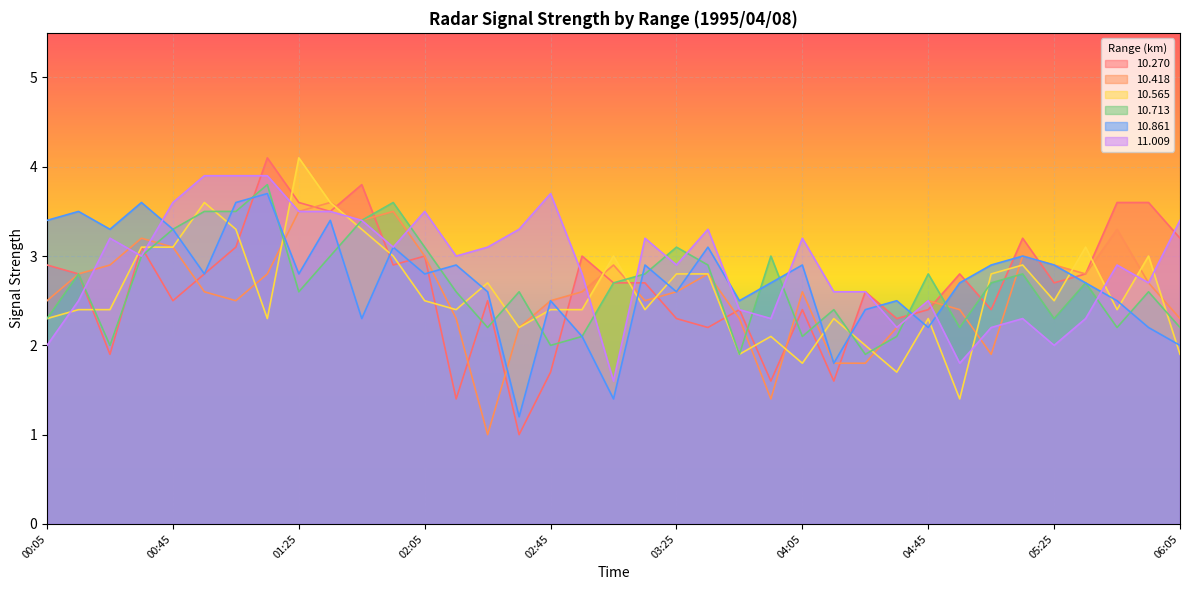

What is the difference between the second highest and second lowest values in the  11.009 series?

2.1